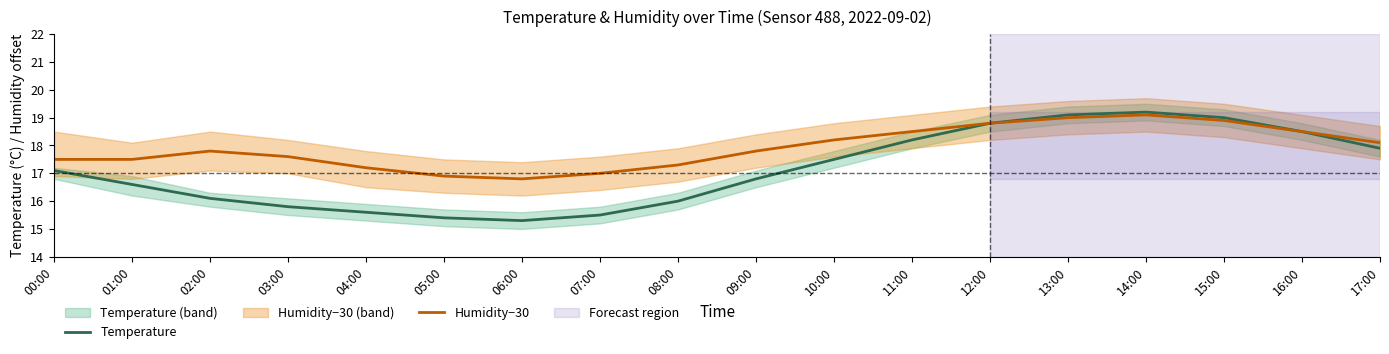

Which series has the largest total across all categories?

Humidity−30